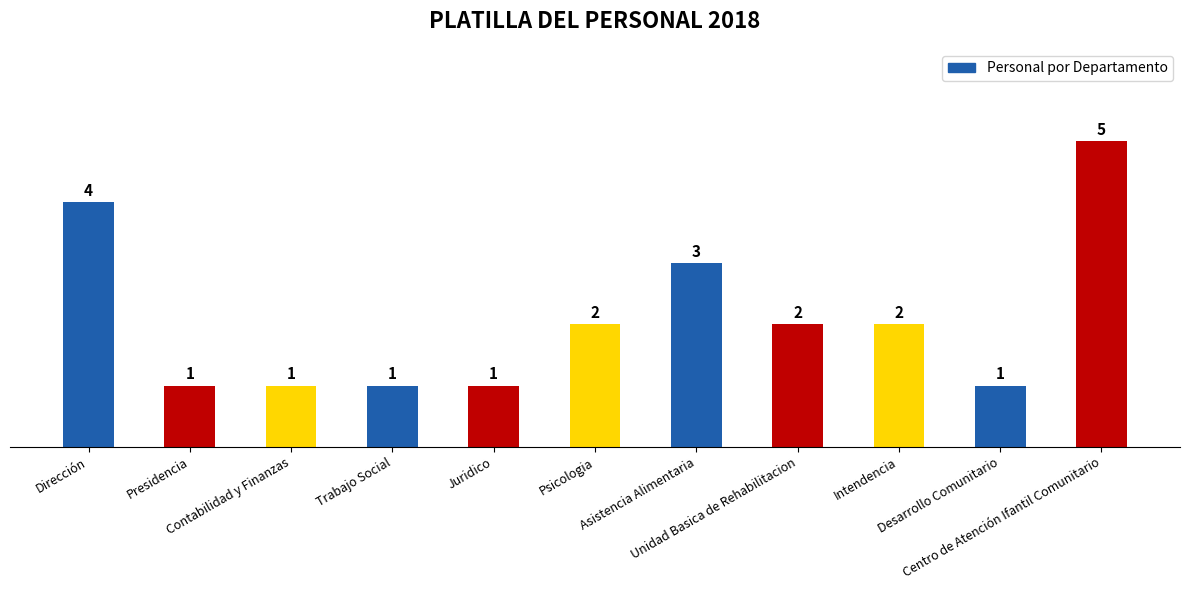

Count the number of categories in the chart.

11